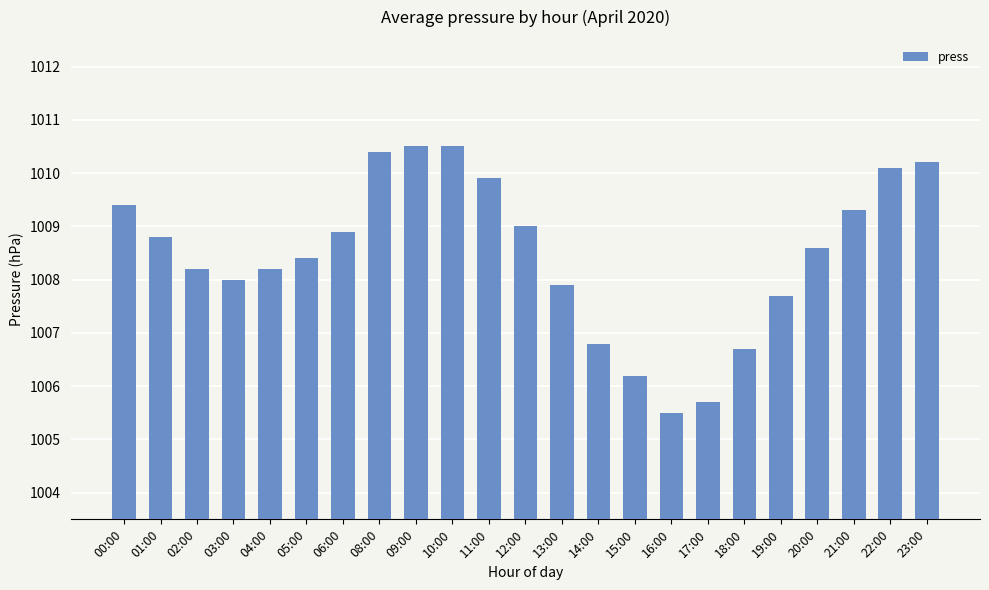

What is the ratio of the value at 15:00 to the value at 17:00?

1.0